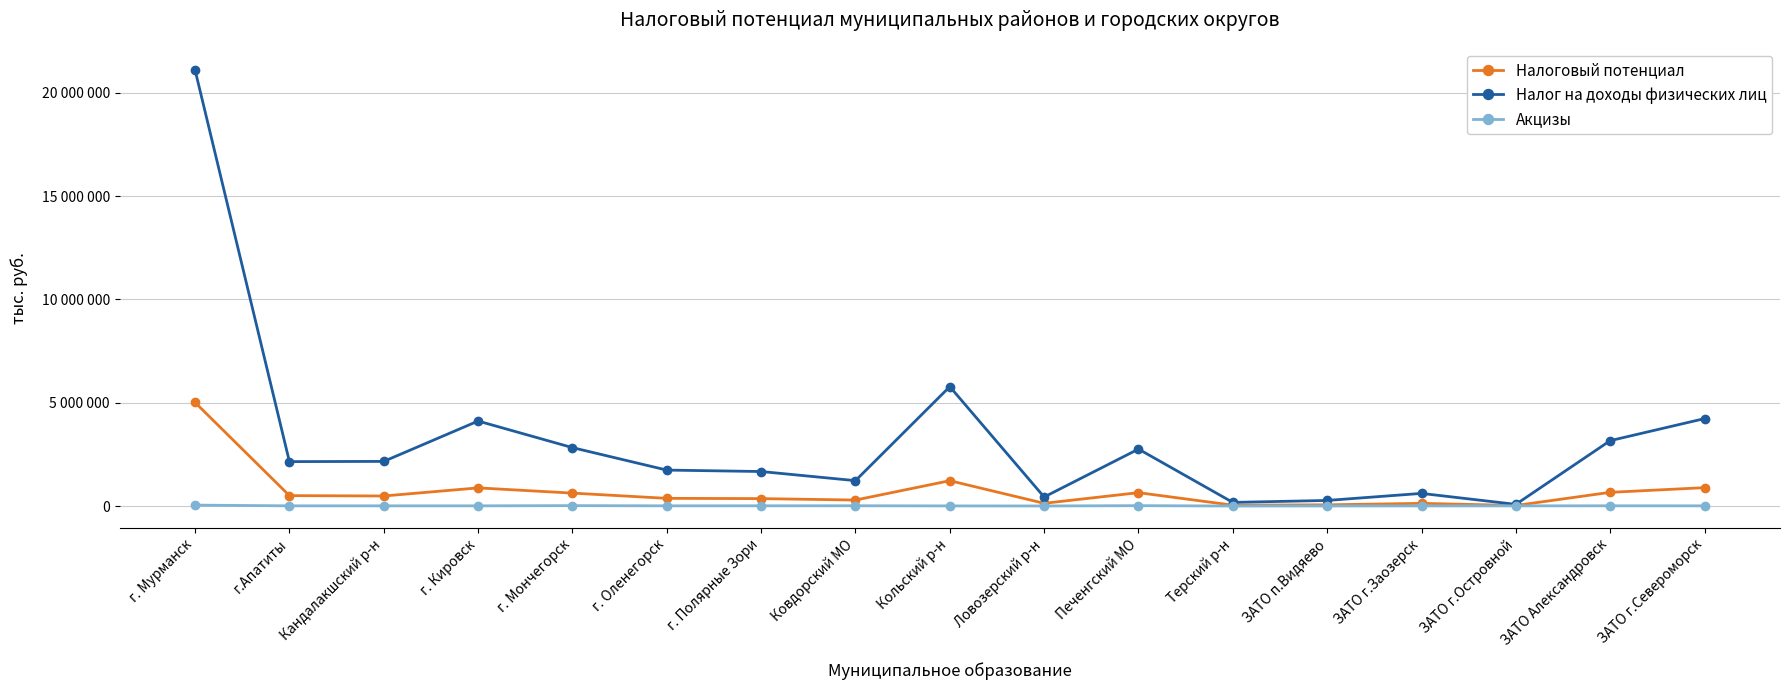

Which series has the widest spread of values?

Налог на доходы физических лиц